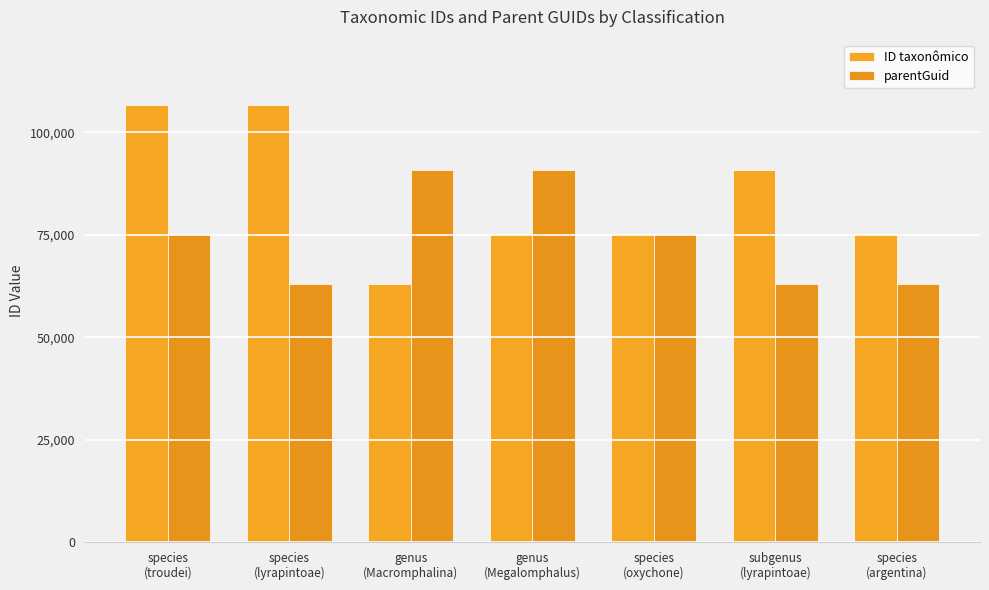

Which label corresponds to the largest value in the chart?

species
(lyrapintoae)